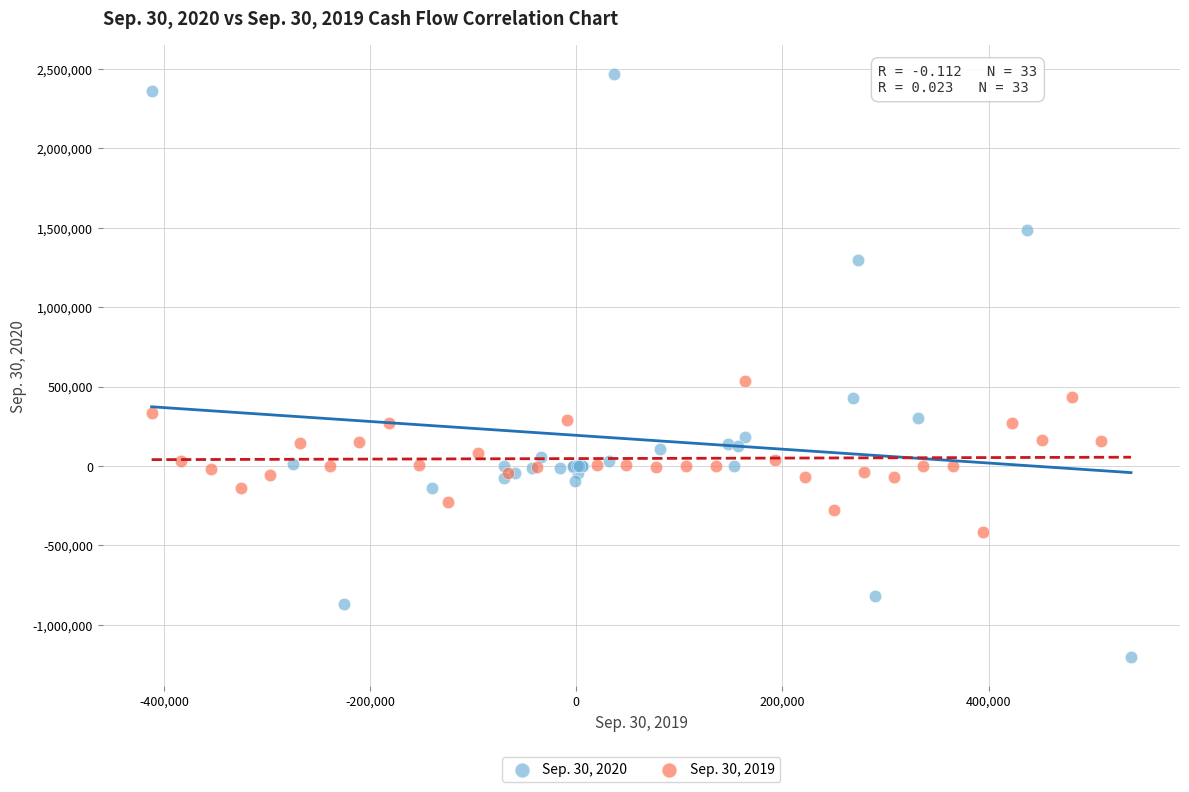

Which series contains the lowest Y value?

Sep. 30, 2020